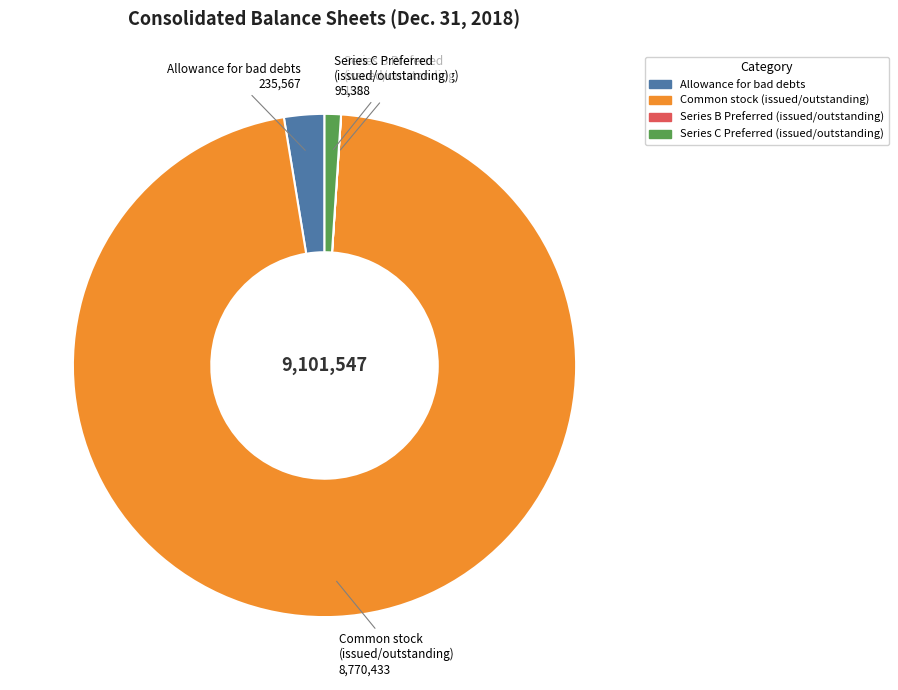

Does any single category account for the majority?

Yes